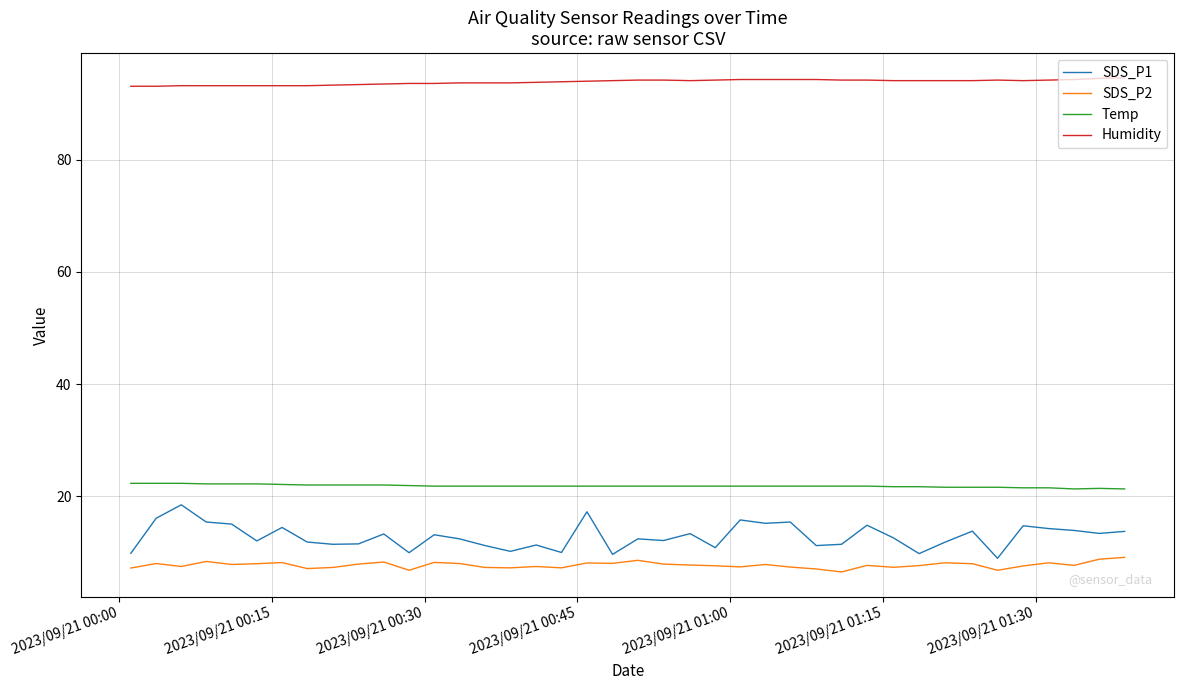

Count the number of data series in this chart.

4